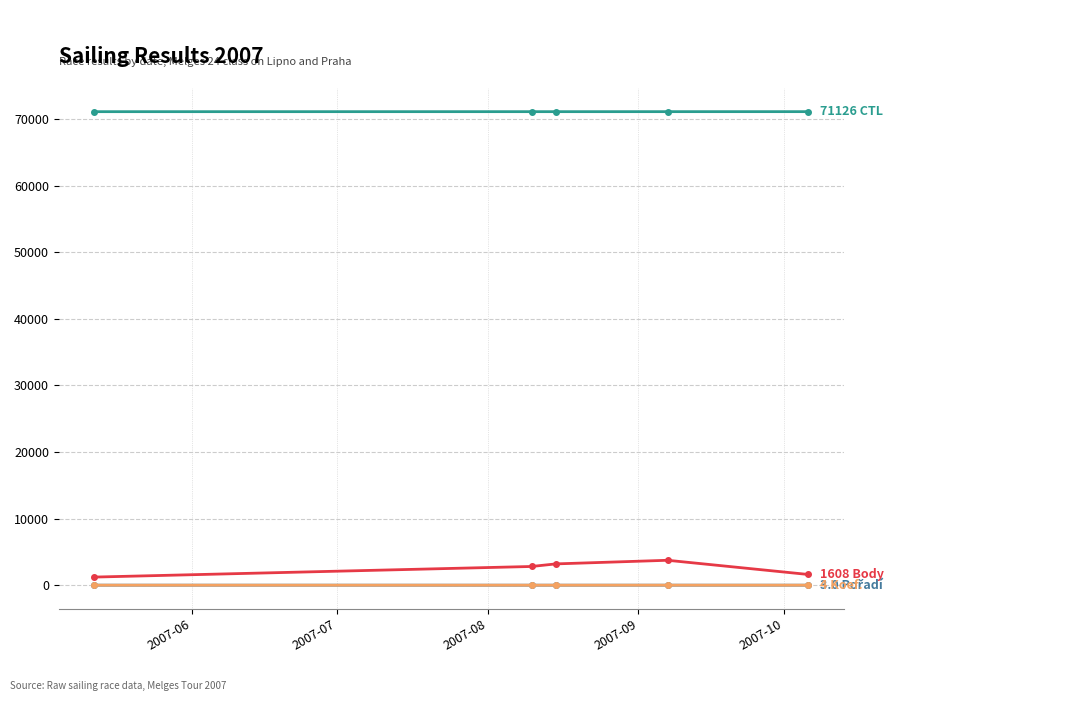

What is the maximum value shown in the chart?

71126